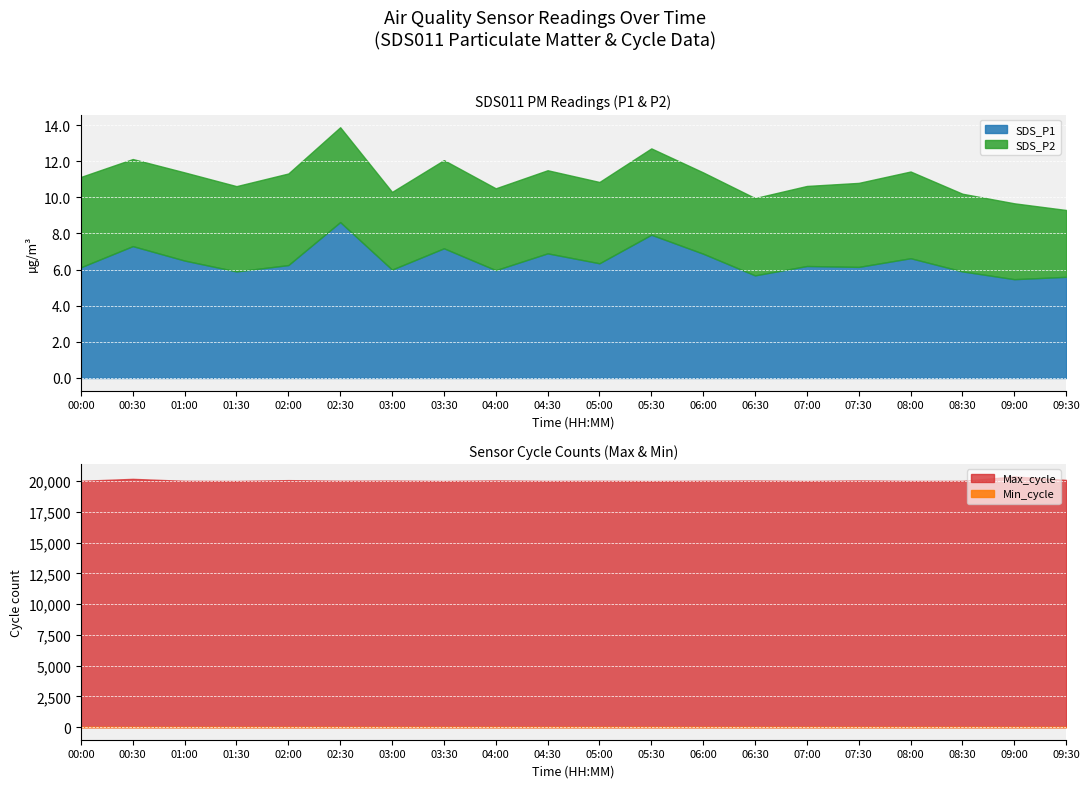

What is the sum of all Min_cycle values?

560.0